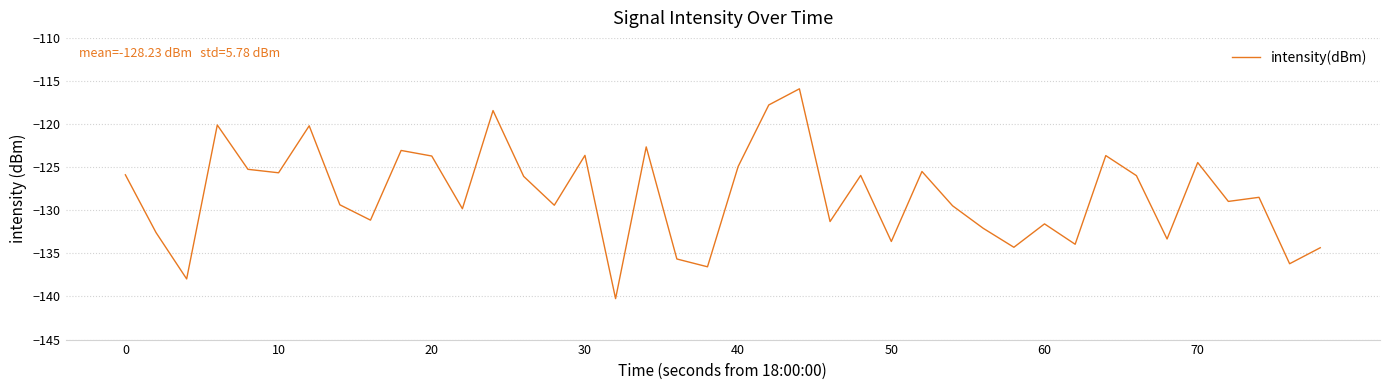

What is the smallest value displayed?

-140.2